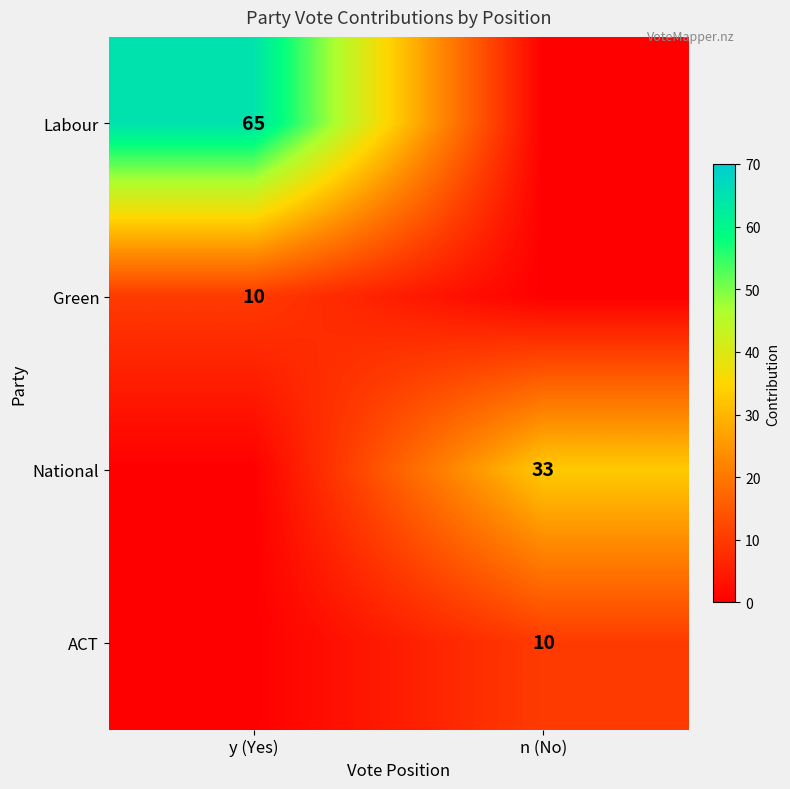

What is the spread (max minus min) of values at y (Yes)?

65